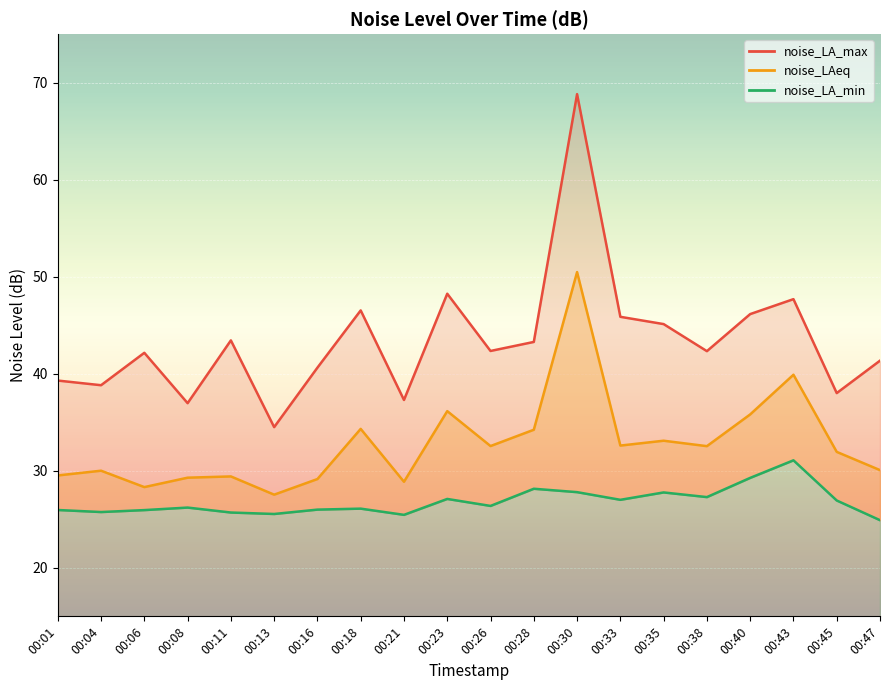

True or false: noise_LAeq and noise_LA_min cross at least once.

False